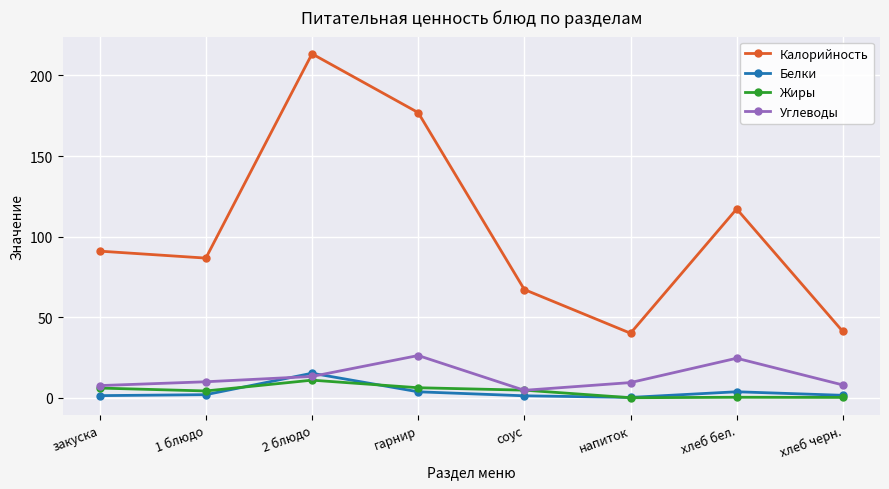

True or false: Жиры and Калорийность cross at least once.

False